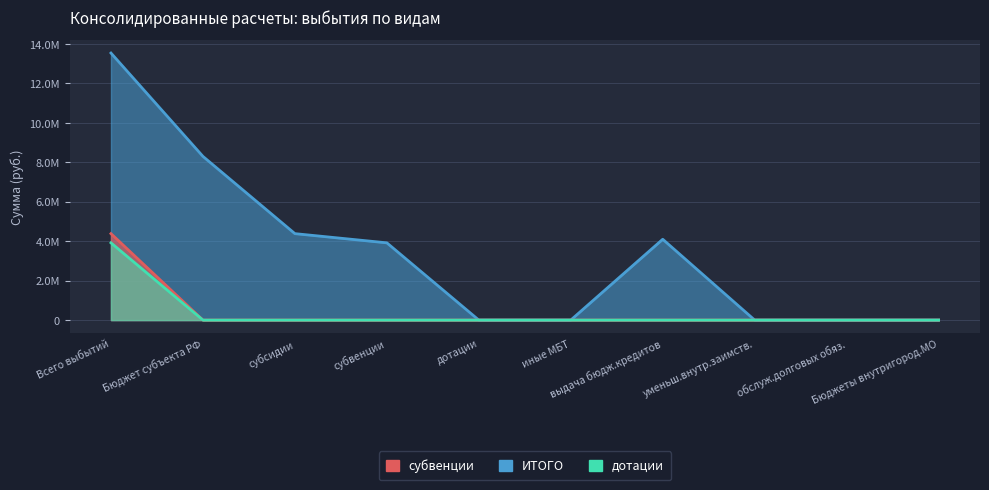

Count the number of categories in the chart.

10